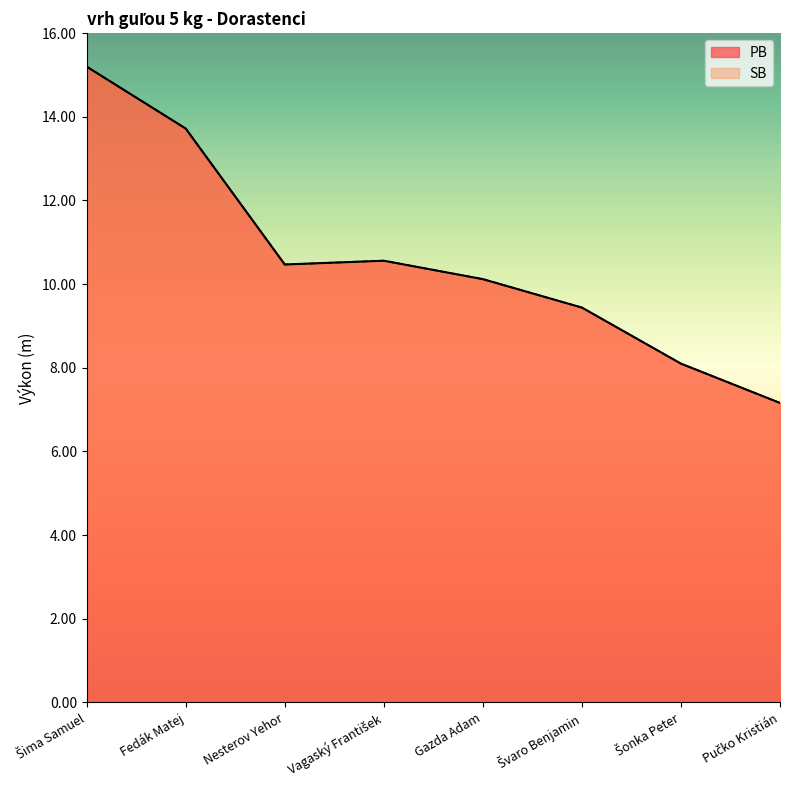

Where does the PB series first go above 10?

Šima Samuel